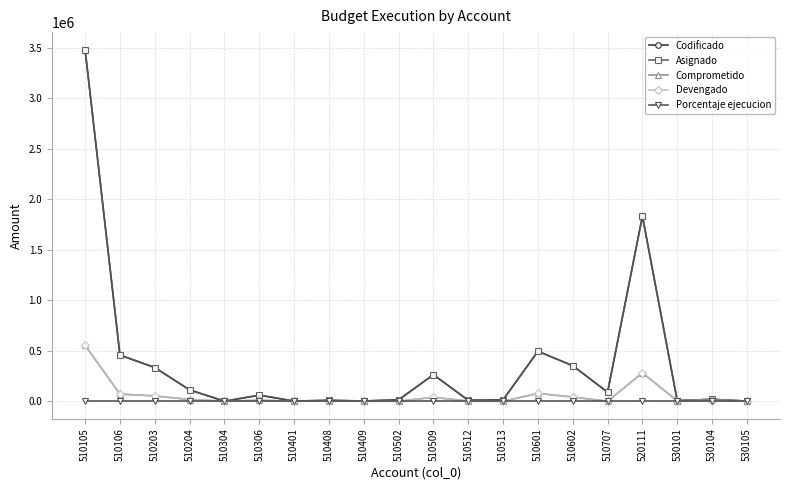

Read the Devengado value at 510512.

1009.1